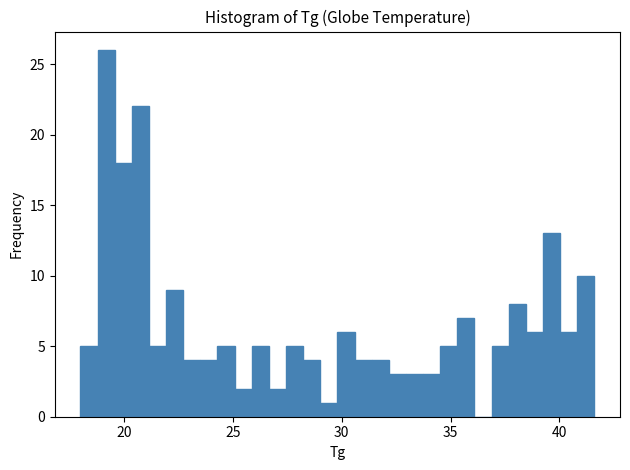

Read against the x-axis, roughly where is the centre of the tallest bar?

19.0